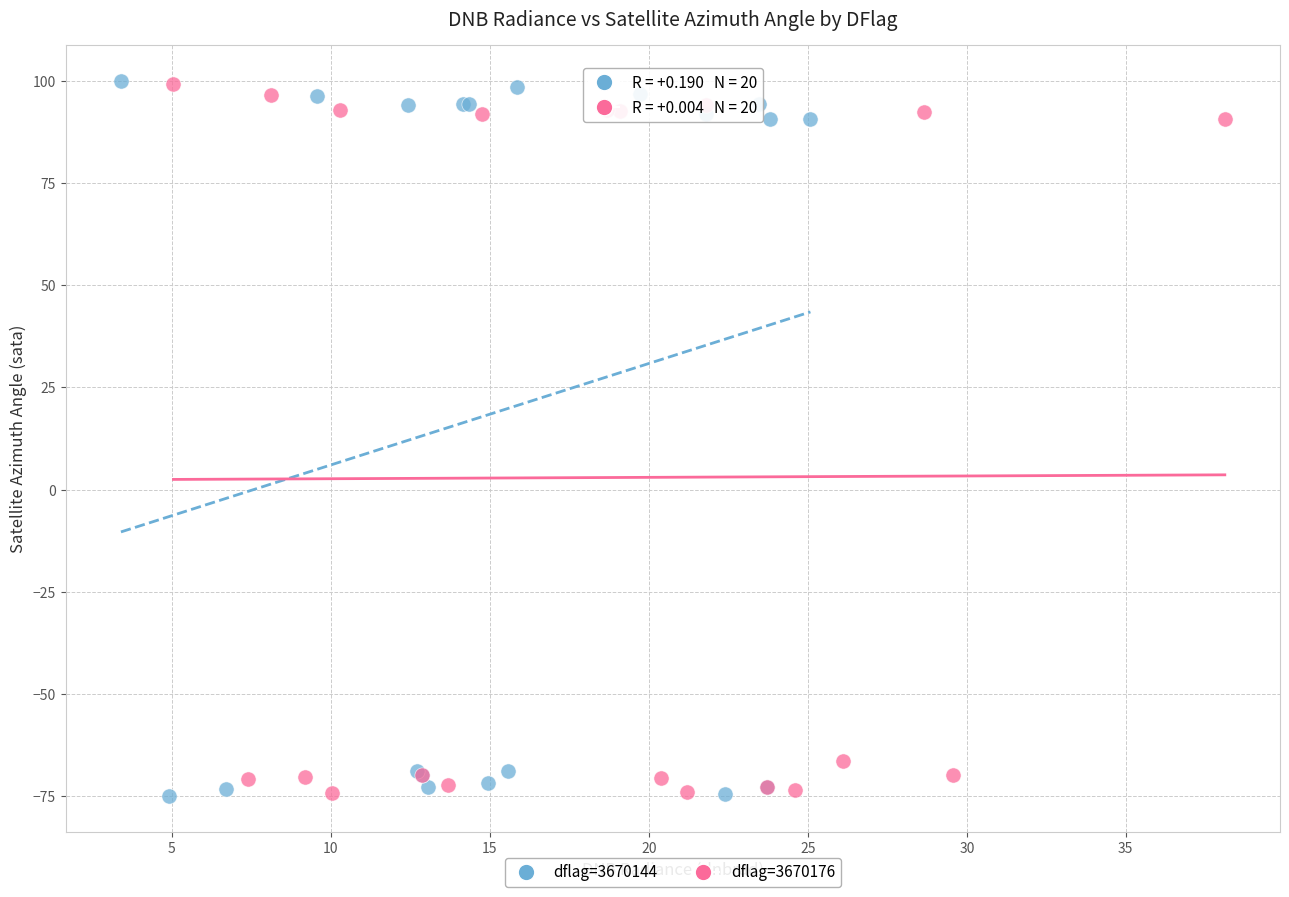

What are all the series names shown in the legend?

dflag=3670144, dflag=3670176